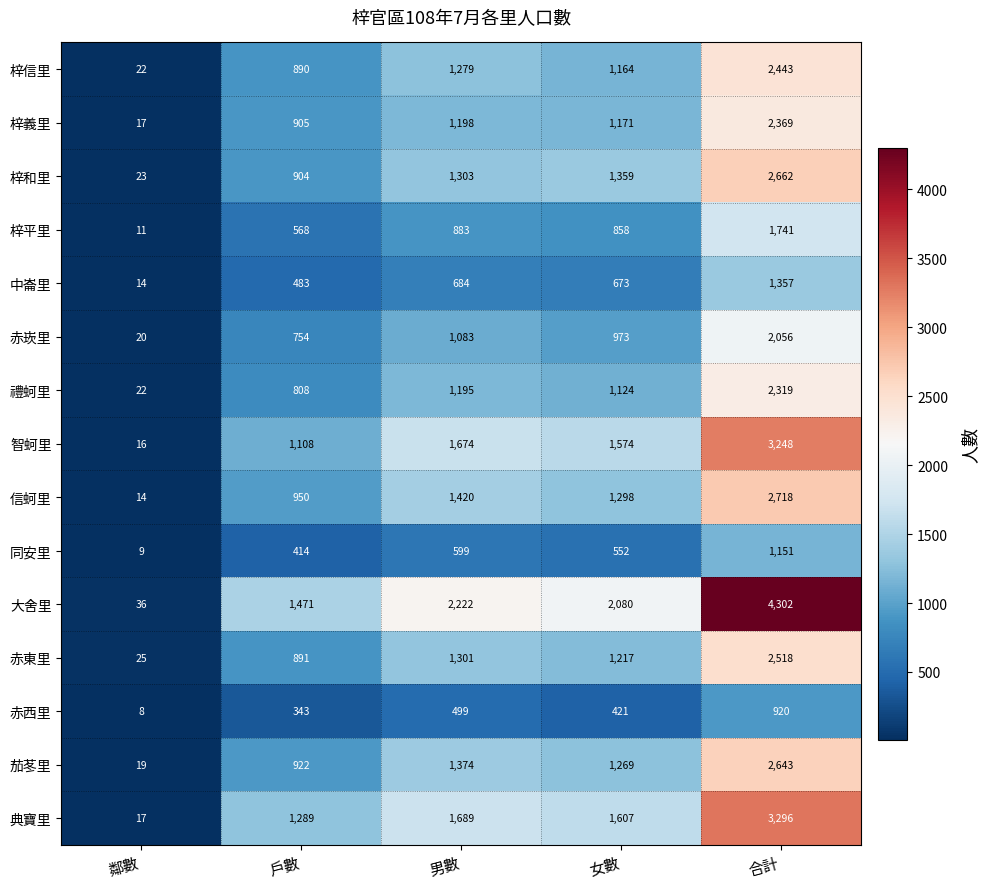

At how many categories does at least one series exceed 1196?

4